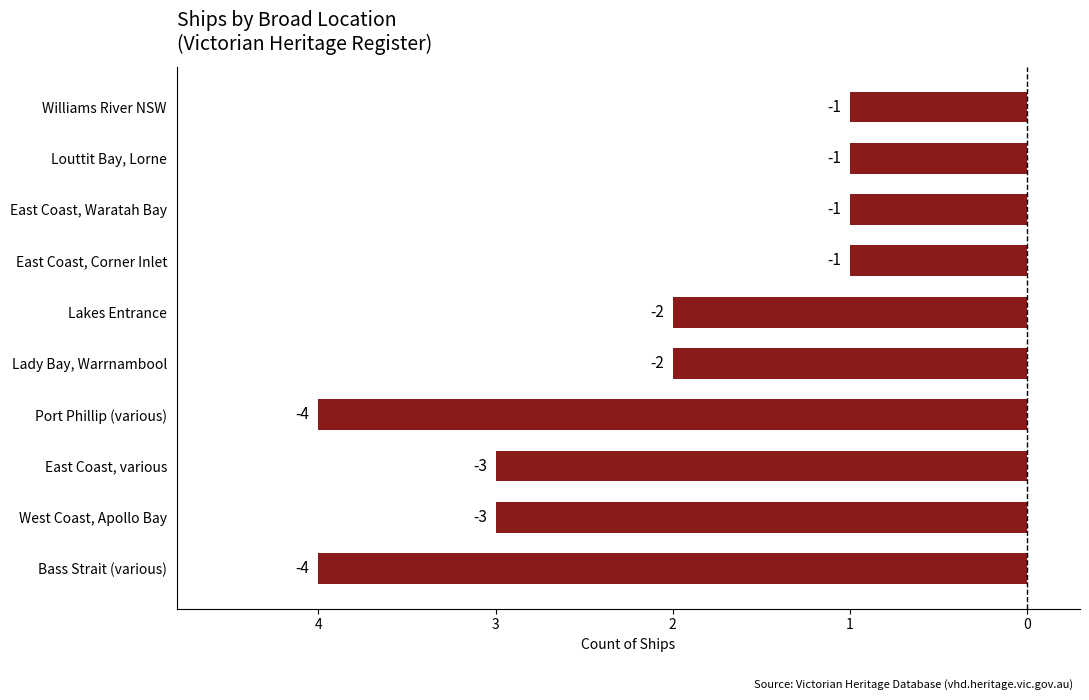

What is the maximum value shown in the chart?

-1